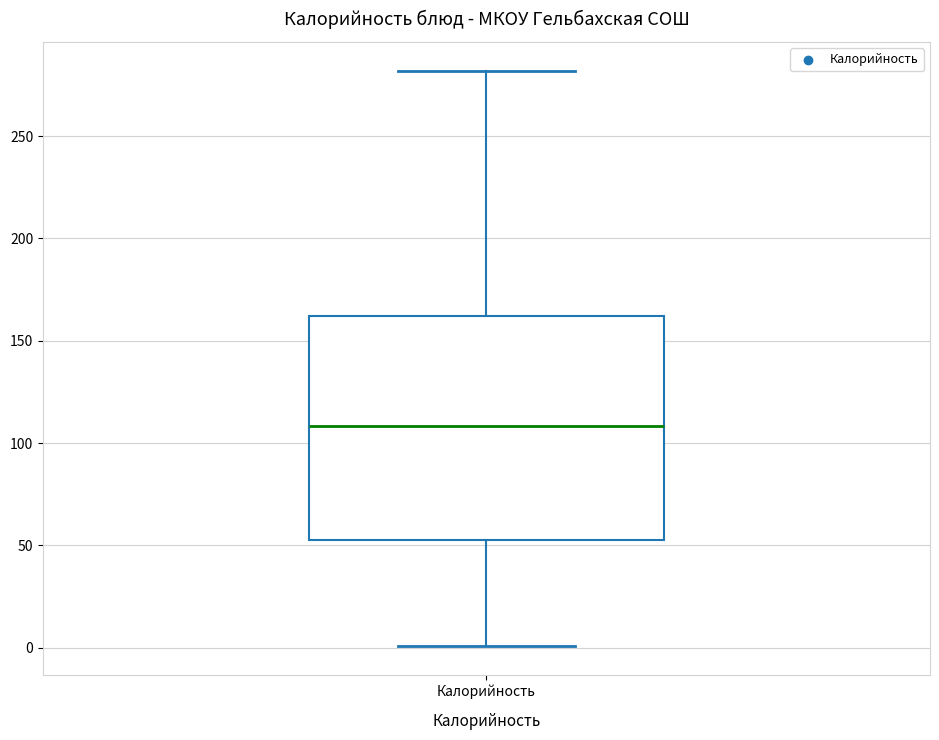

Read this box plot against the y-axis: the position of the median line, the range covered by the box, and the ends of both whiskers. The values are not printed on the chart, so give them approximately, as read against the axis.

median 110, box 55 to 160, whiskers 0 to 280